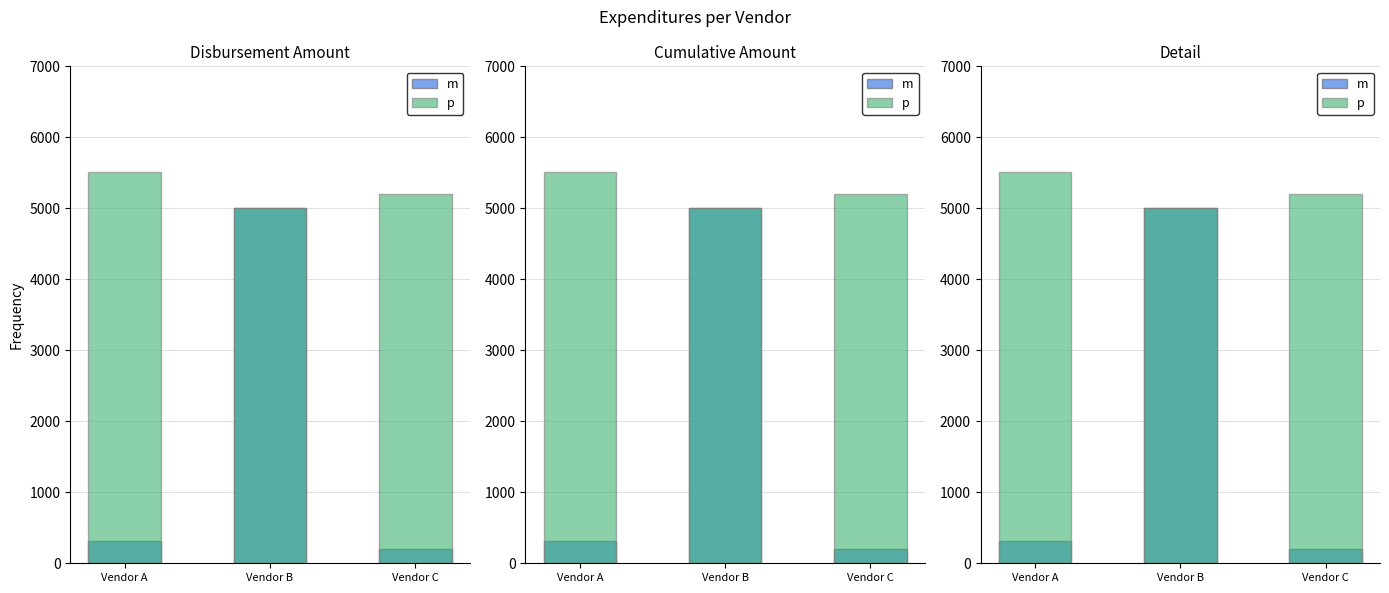

At which label does m first exceed 307?

Vendor A